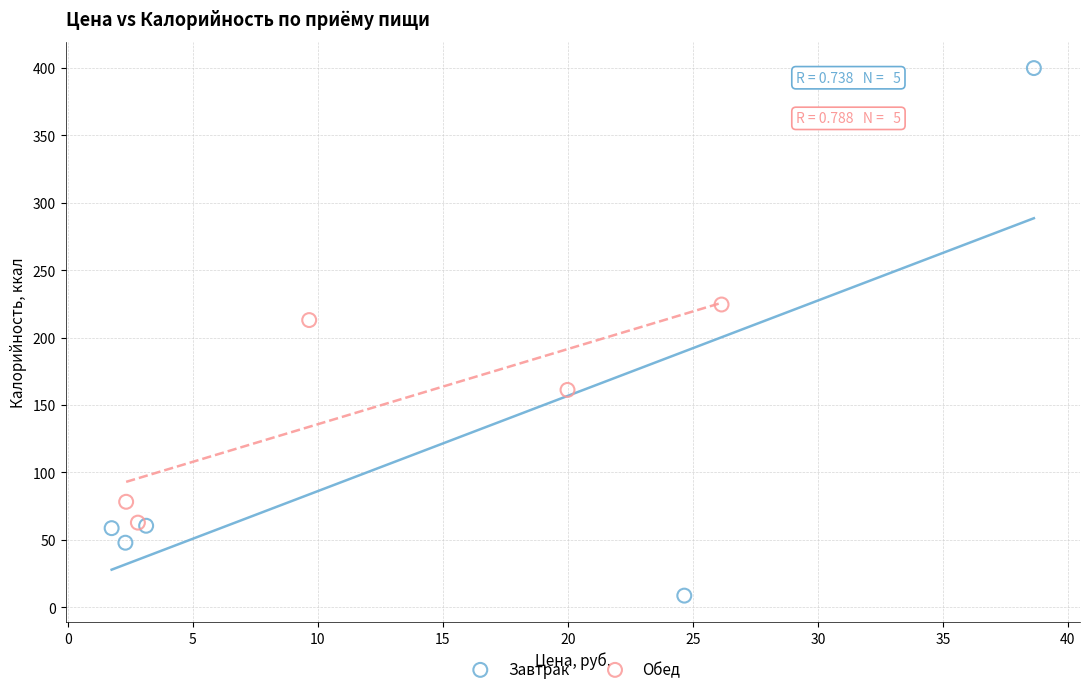

Which series has the widest spread of Y values?

Завтрак